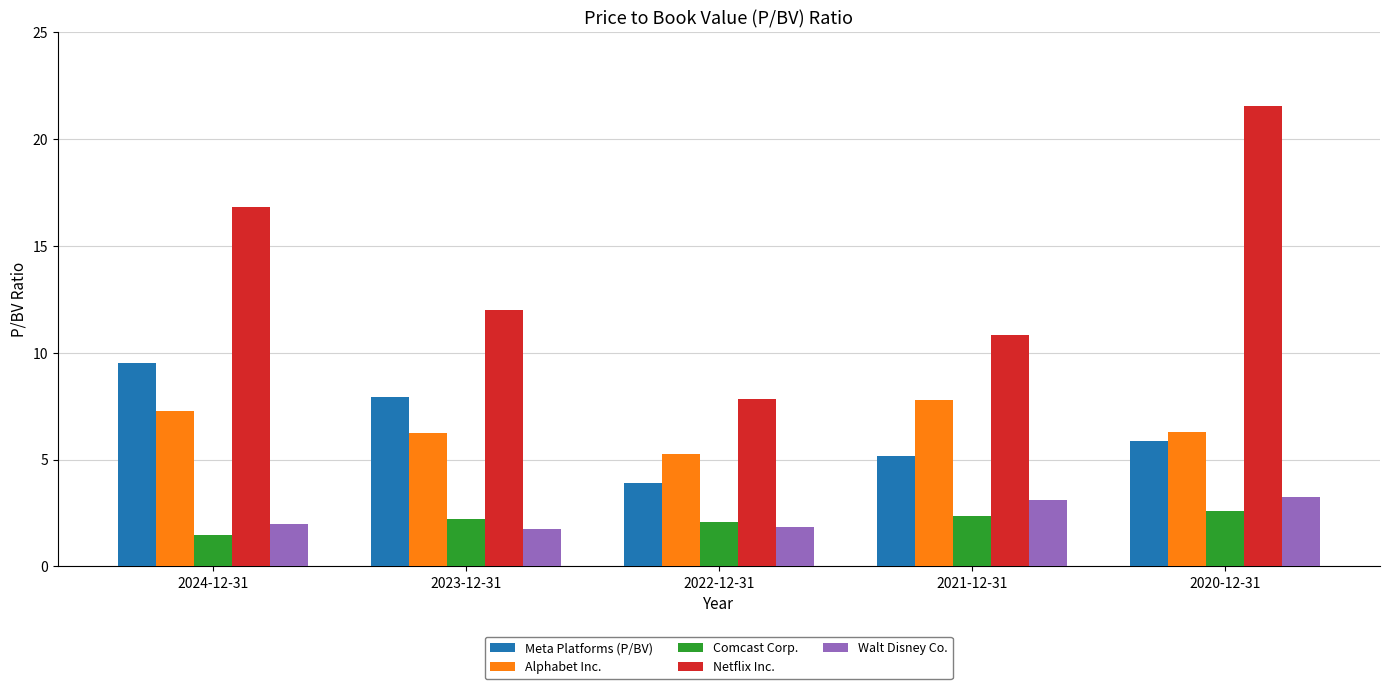

How many groups of bars are there?

5